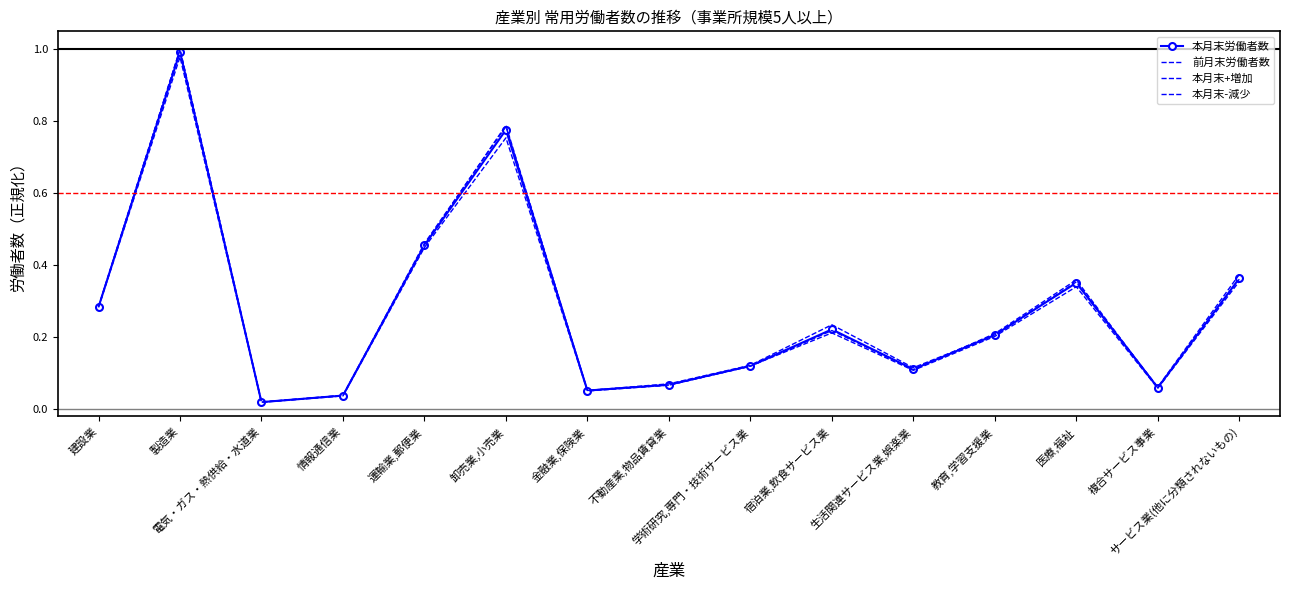

Where do 本月末+増加 and 前月末労働者数 first cross each other?

建設業 and 製造業